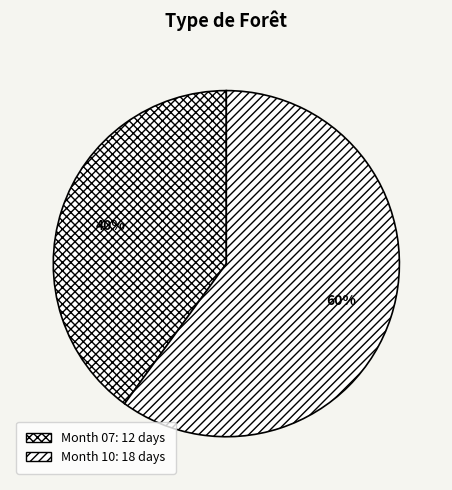

How many slices are in this pie chart?

2